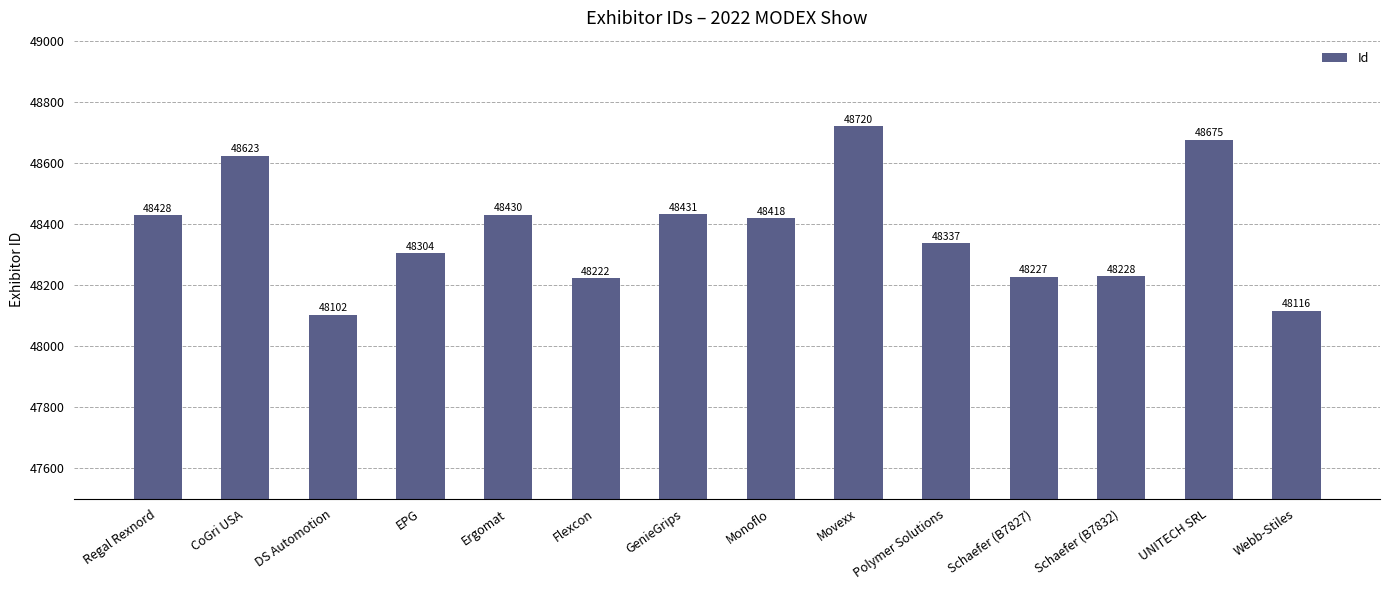

What is the label of the 2nd bar from the left?

CoGri USA